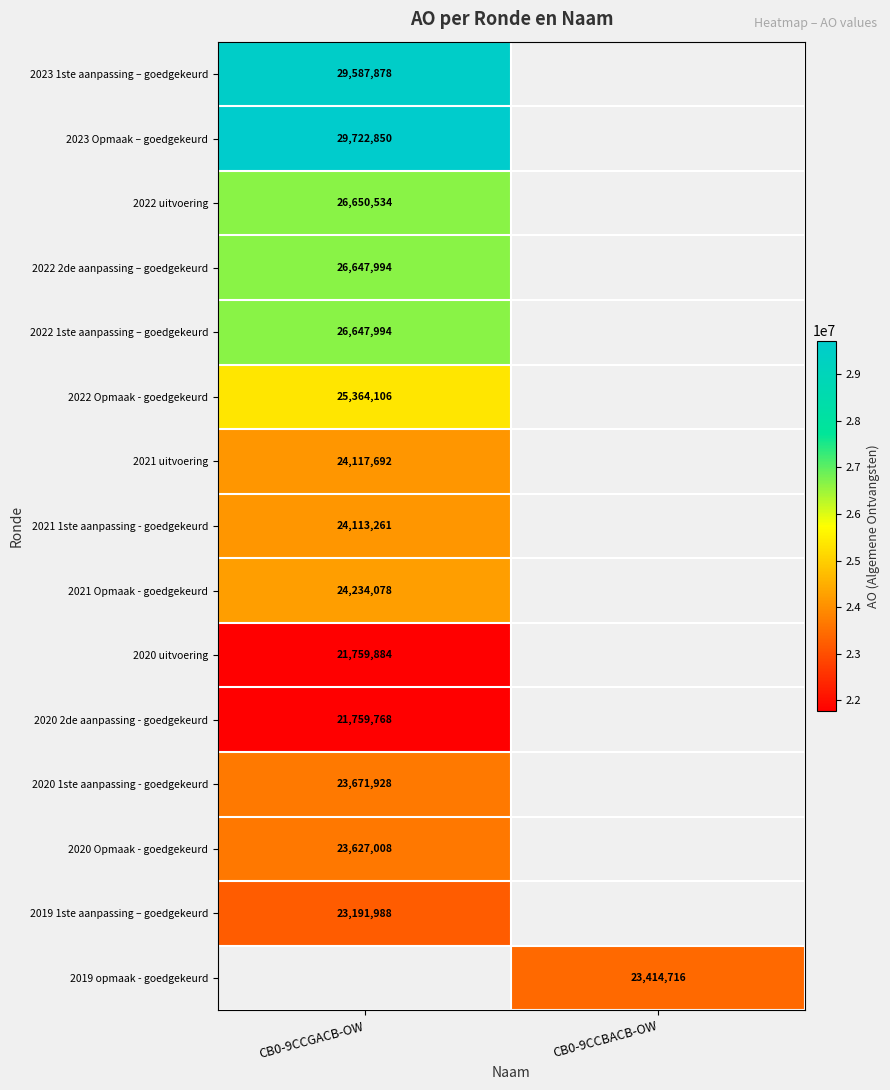

At how many categories does at least one series exceed 26096732?

1